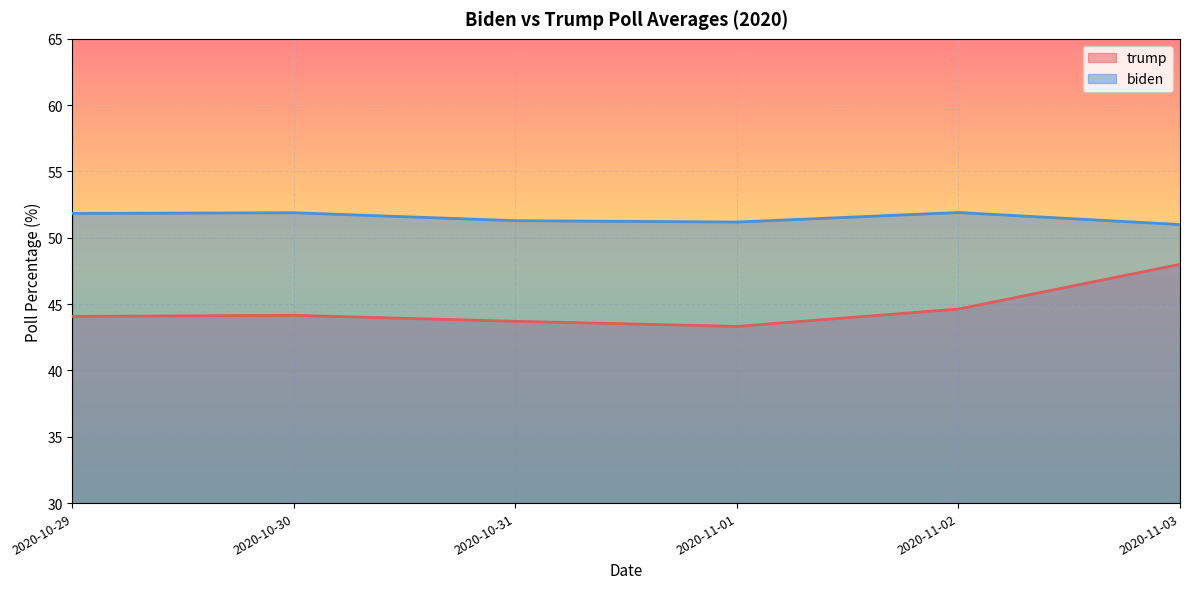

Which series has the largest range (max minus min)?

trump